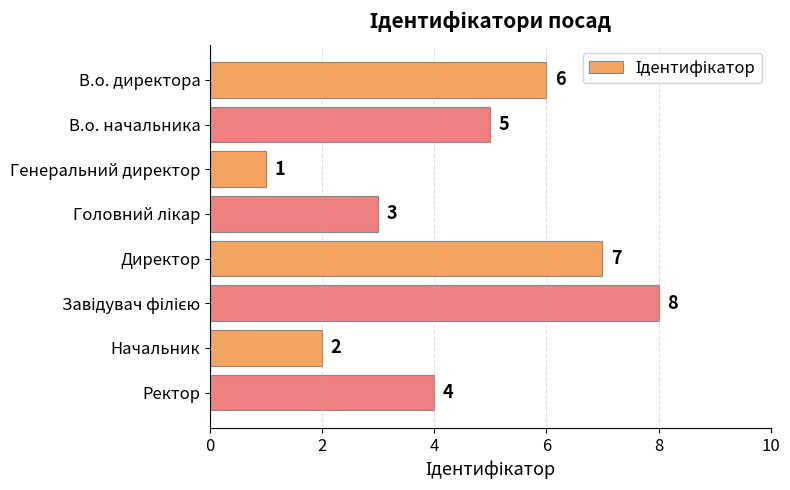

Where is the data nearest to the value 4?

Ректор